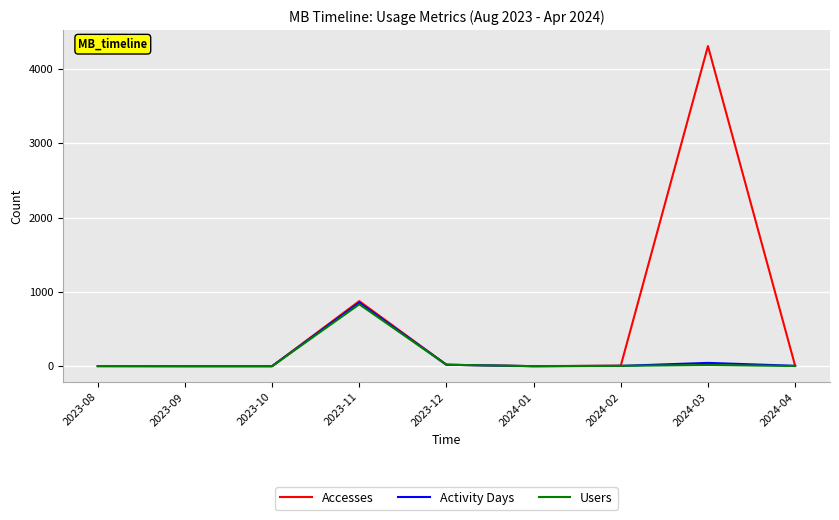

In Activity Days, how many points are higher than both neighbors (excluding endpoints)?

2